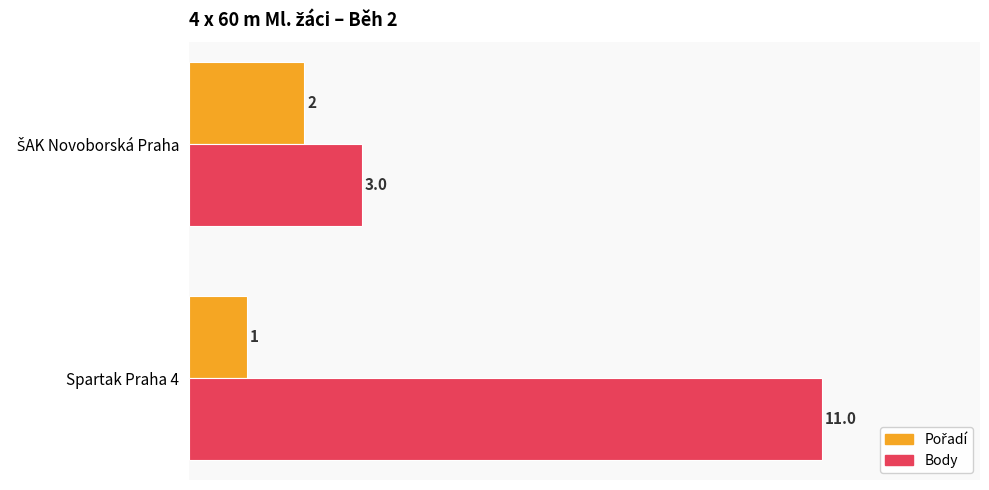

How many values in the Body series are below 11?

1